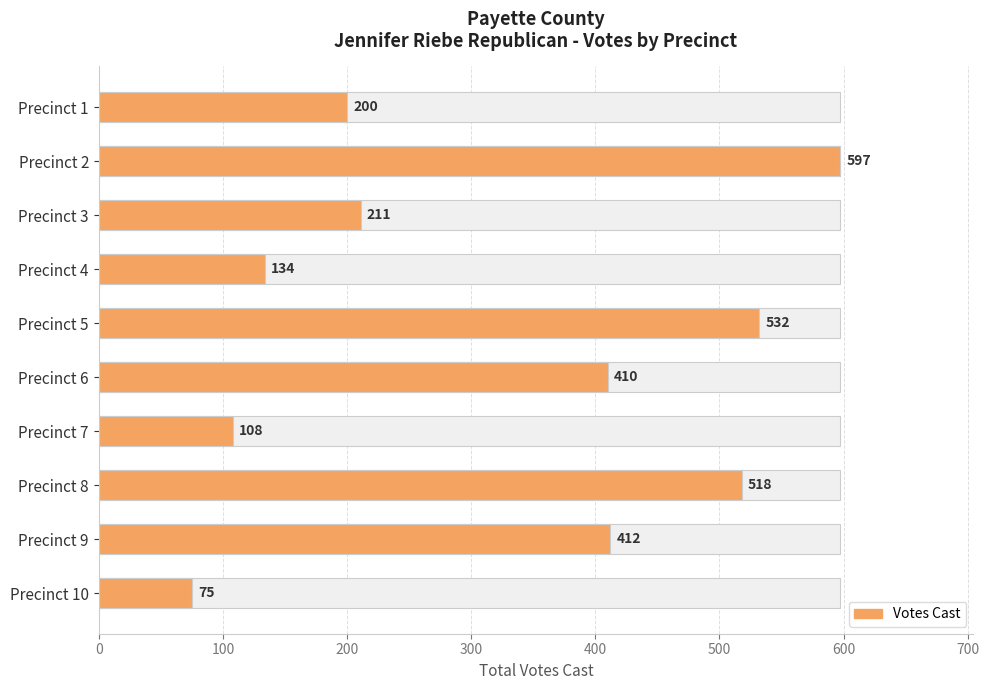

Count the number of categories in the chart.

10